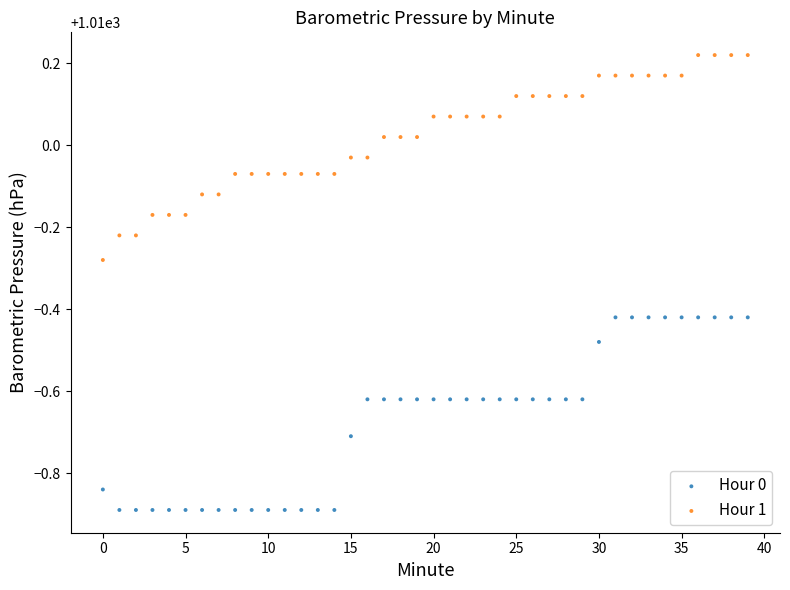

Which series contains the highest Y value?

Hour 1